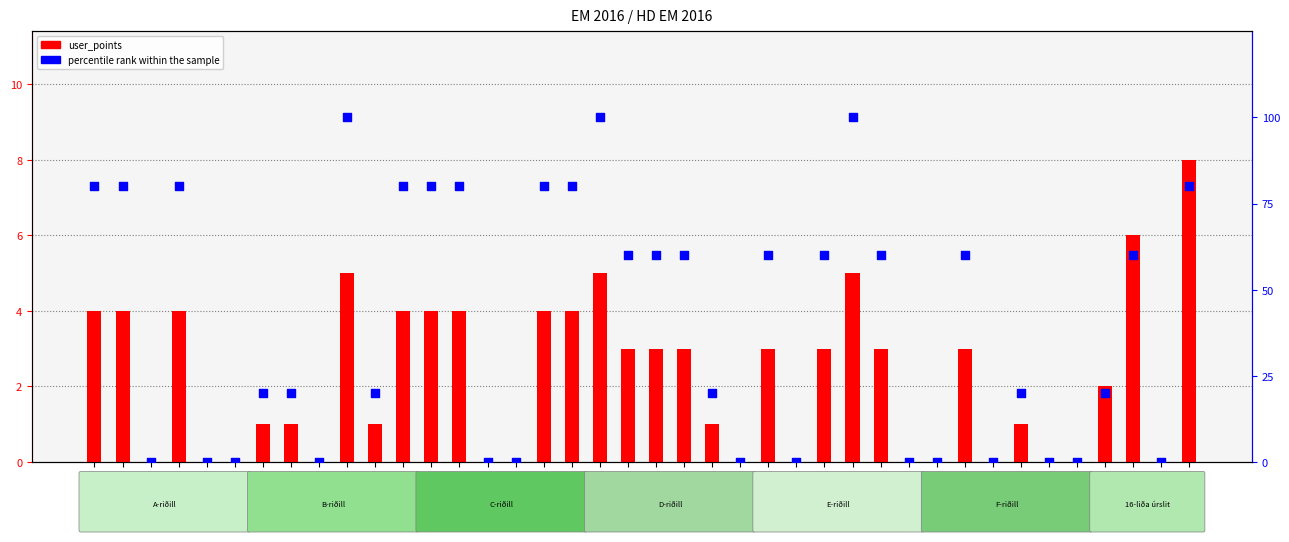

Which series has the largest Y range (max minus min)?

percentile rank within the sample